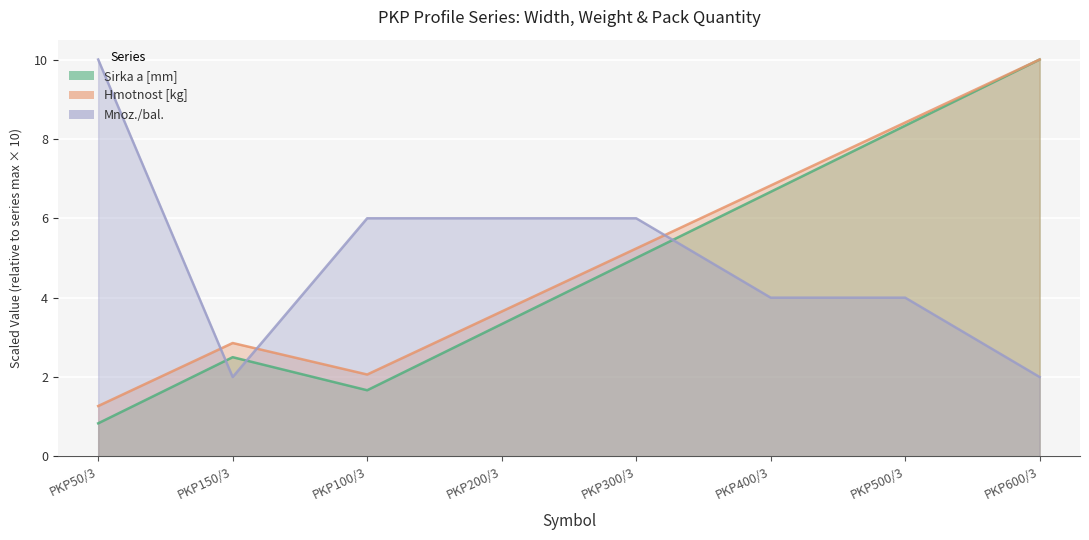

Reading right to left, extract all data points from this chart.

Sirka a [mm]: PKP600/3=10.0	PKP500/3=8.3	PKP400/3=6.7	PKP300/3=5.0	PKP200/3=3.3	PKP100/3=1.7	PKP150/3=2.5	PKP50/3=0.8
Hmotnost [kg]: PKP600/3=10.0	PKP500/3=8.4	PKP400/3=6.8	PKP300/3=5.2	PKP200/3=3.7	PKP100/3=2.1	PKP150/3=2.9	PKP50/3=1.3
Mnoz./bal.: PKP600/3=2.0	PKP500/3=4.0	PKP400/3=4.0	PKP300/3=6.0	PKP200/3=6.0	PKP100/3=6.0	PKP150/3=2.0	PKP50/3=10.0